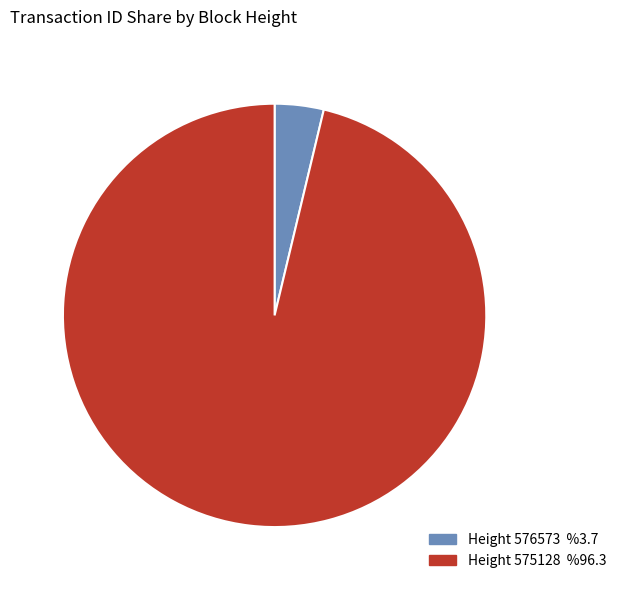

Is there any slice that represents more than half of the pie?

Yes